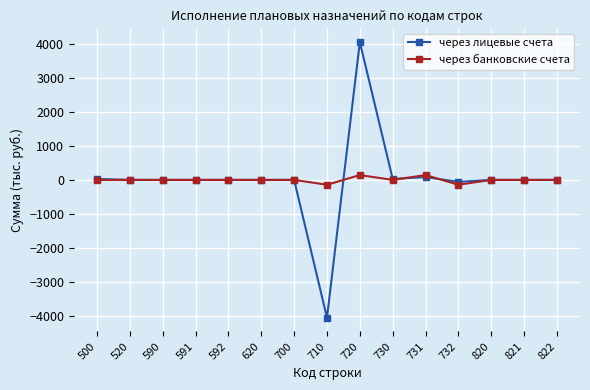

What are all the series names shown in the legend?

через лицевые счета, через банковские счета